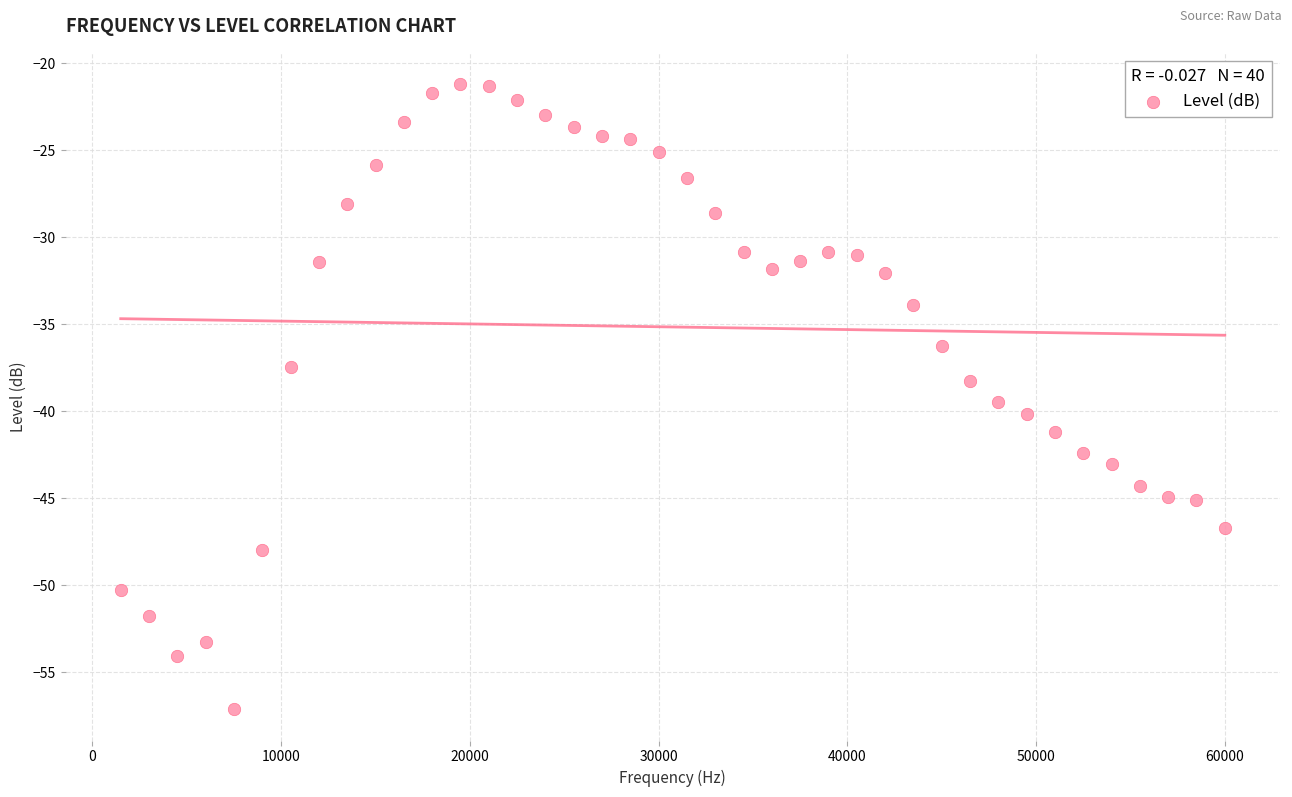

What is the range of X values (max minus min)?

58500.0